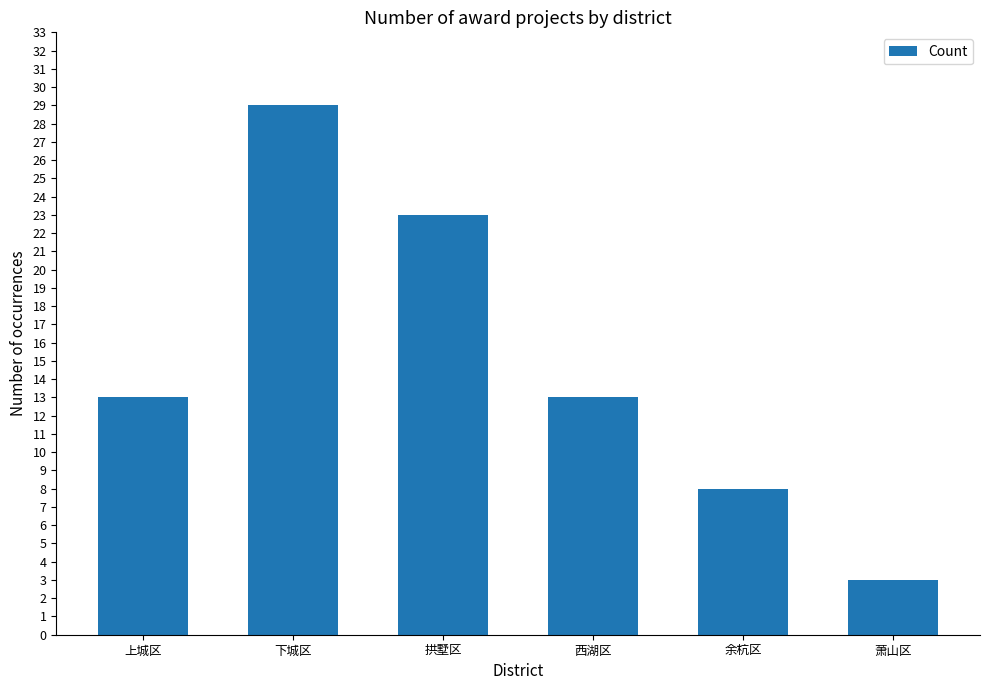

What value does the data have at 拱墅区, to the nearest 10?

20